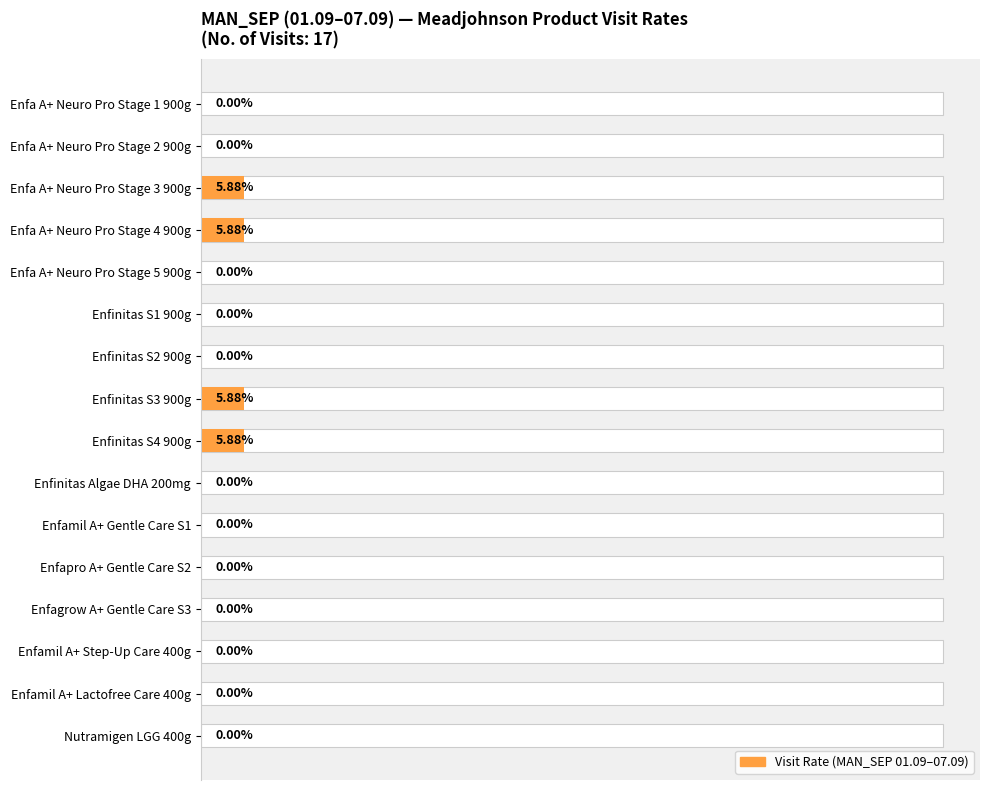

How many bars are there in total?

16